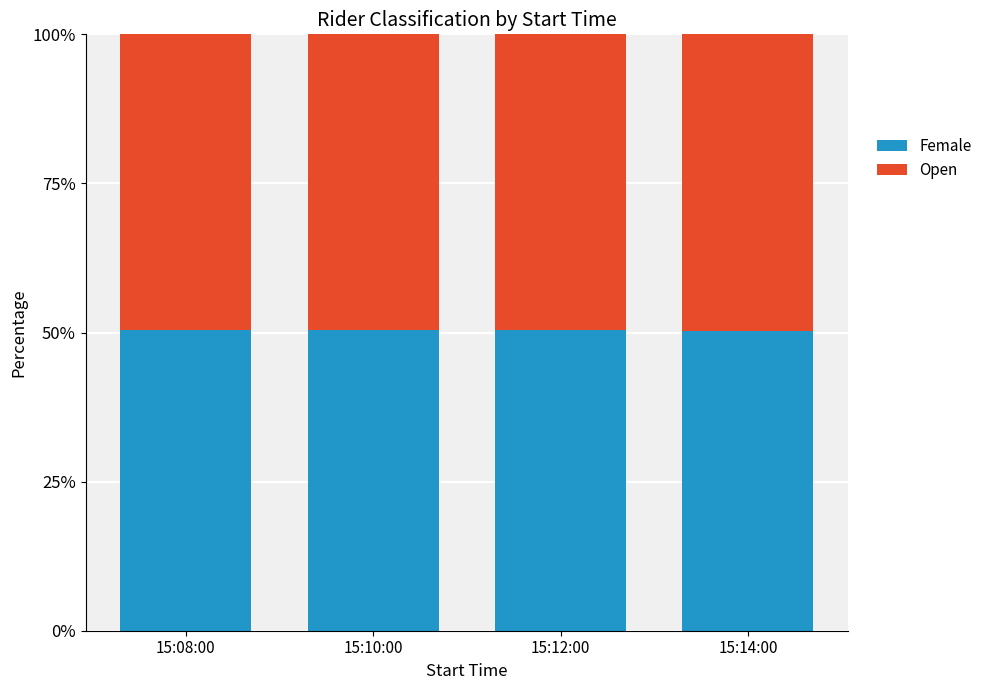

What is the highest value of the Female series?

50.4